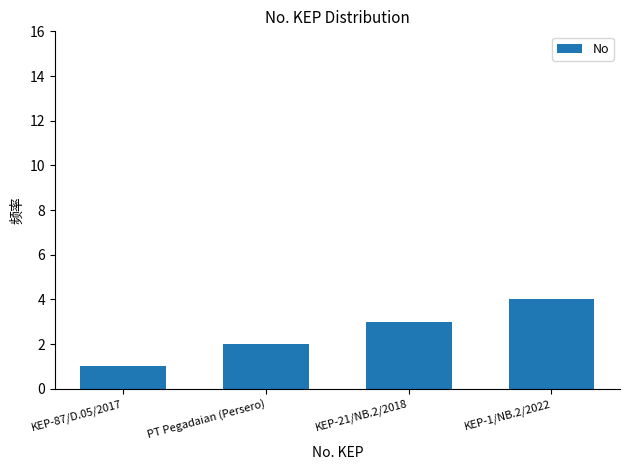

Reading right to left, transcribe all the data shown in this chart.

4	3	2	1